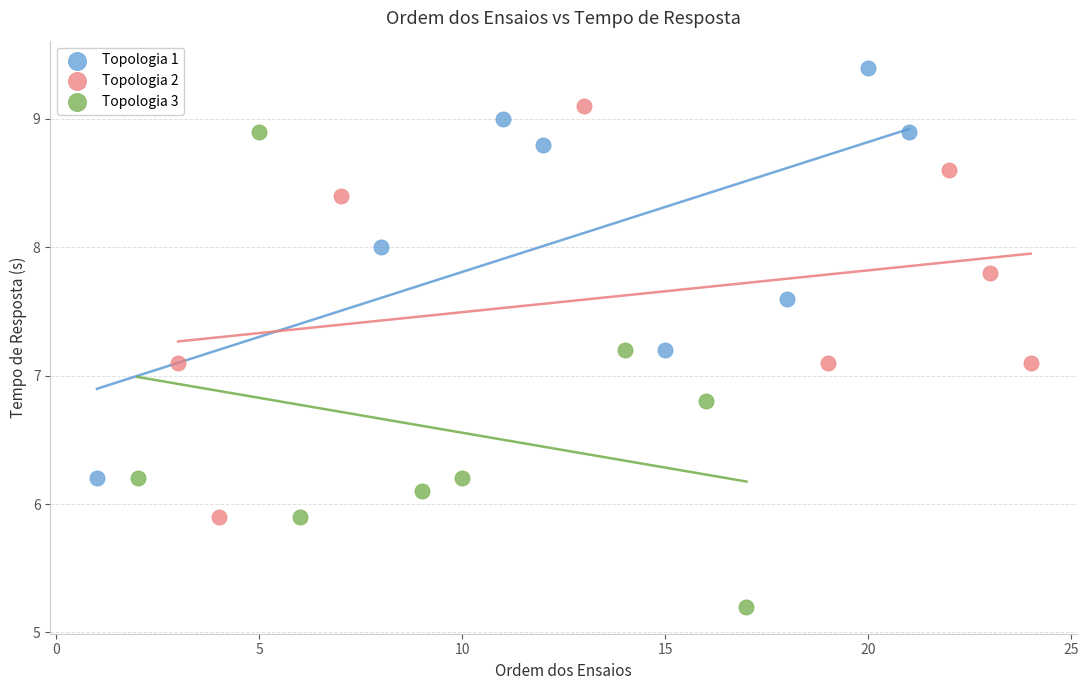

Which series has the largest Y range (max minus min)?

Topologia 3